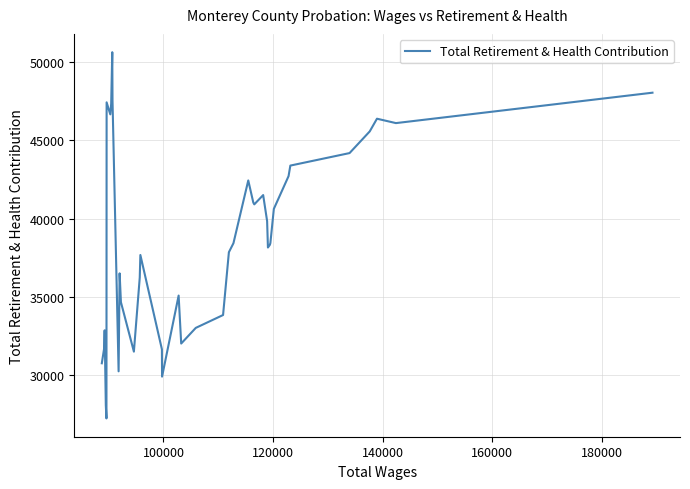

What is the minimum value shown in the chart?

27224.4